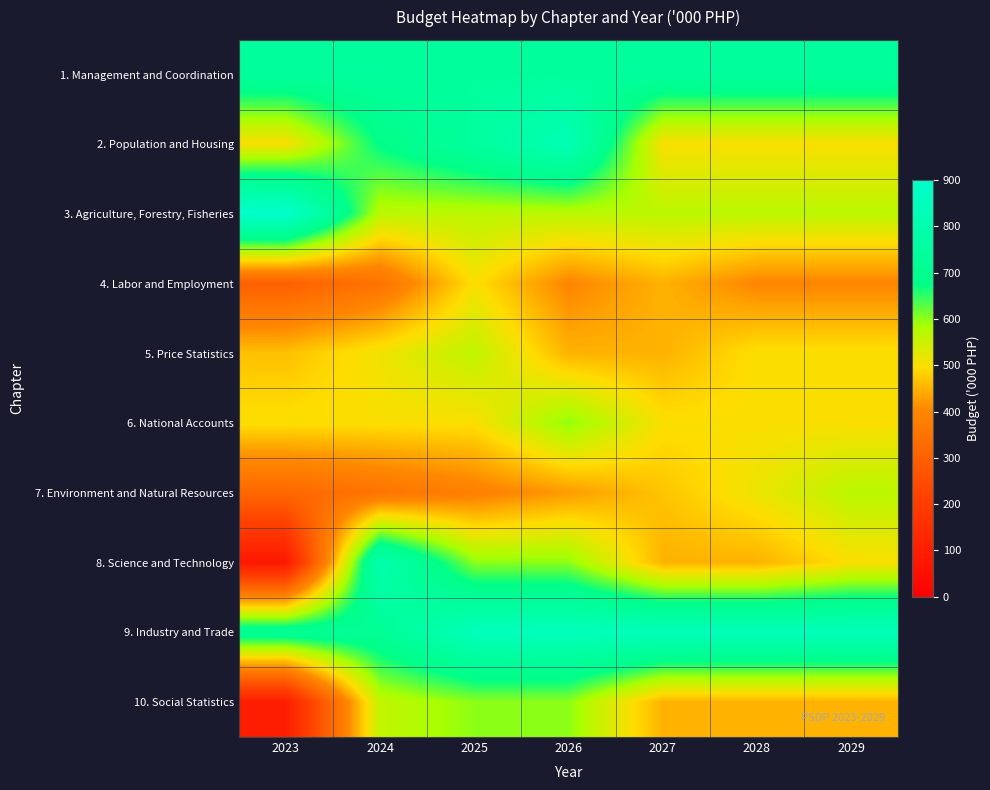

What is the spread (max minus min) of values at 2029?

440